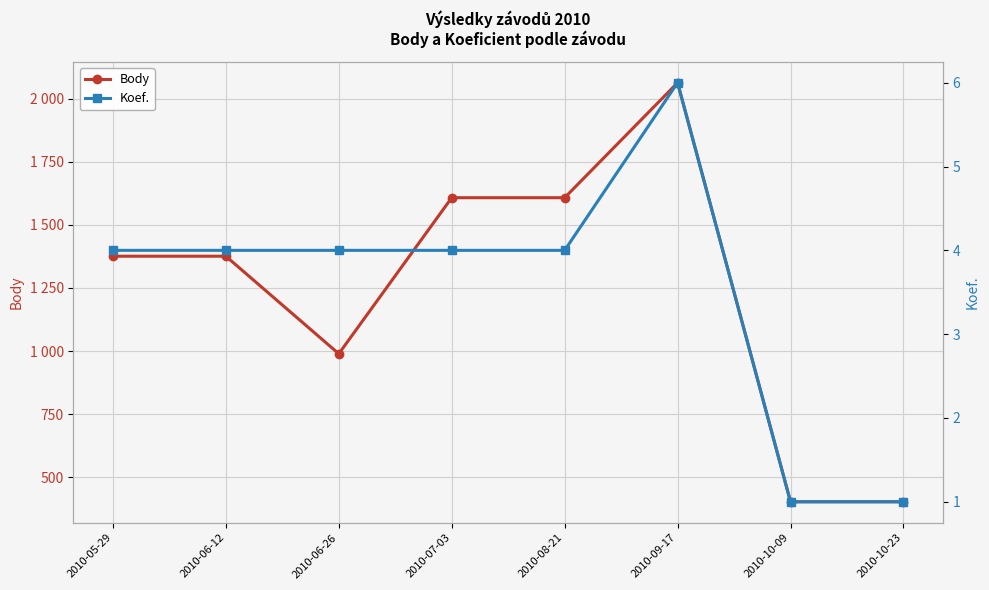

What is the minimum value for Body?

402